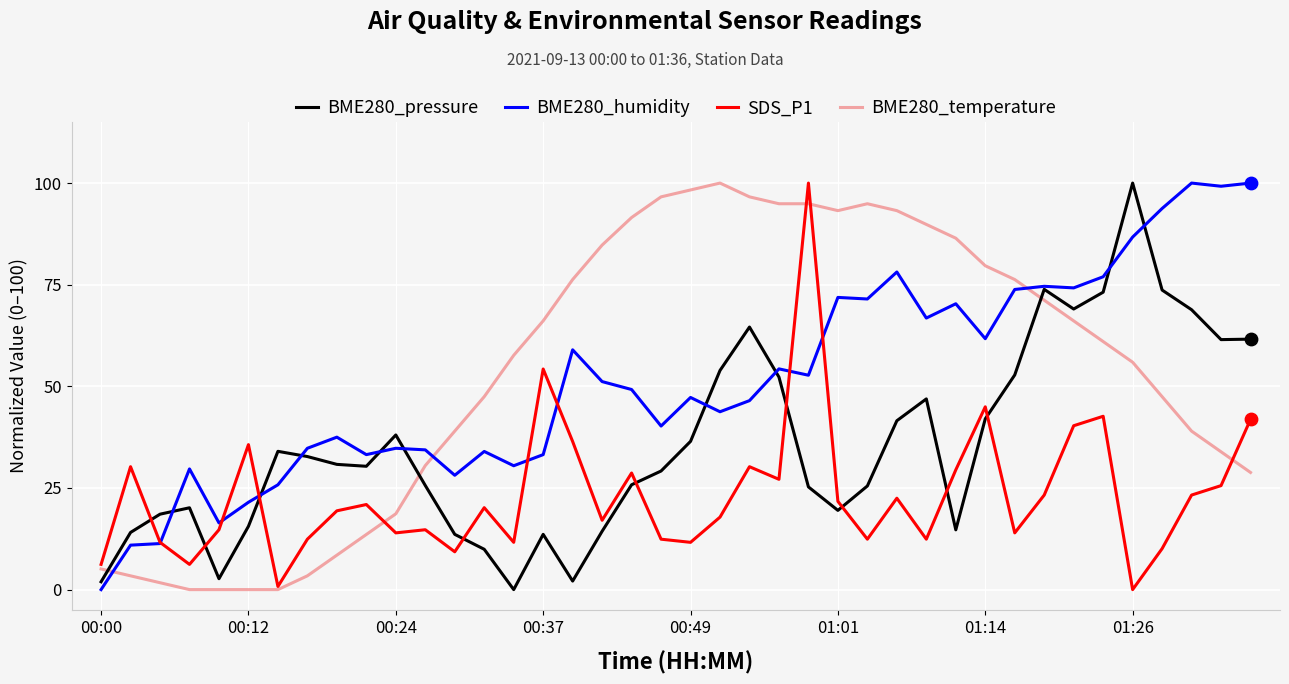

What is the maximum value for BME280_humidity?

100.0